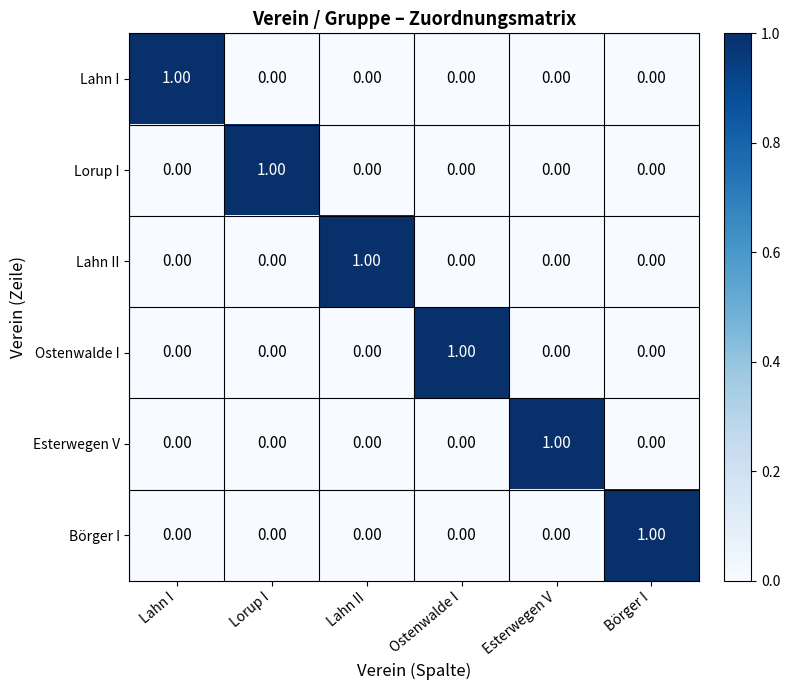

Is the value of Börger I at Börger I greater than the value of Lorup I at Esterwegen V?

Yes